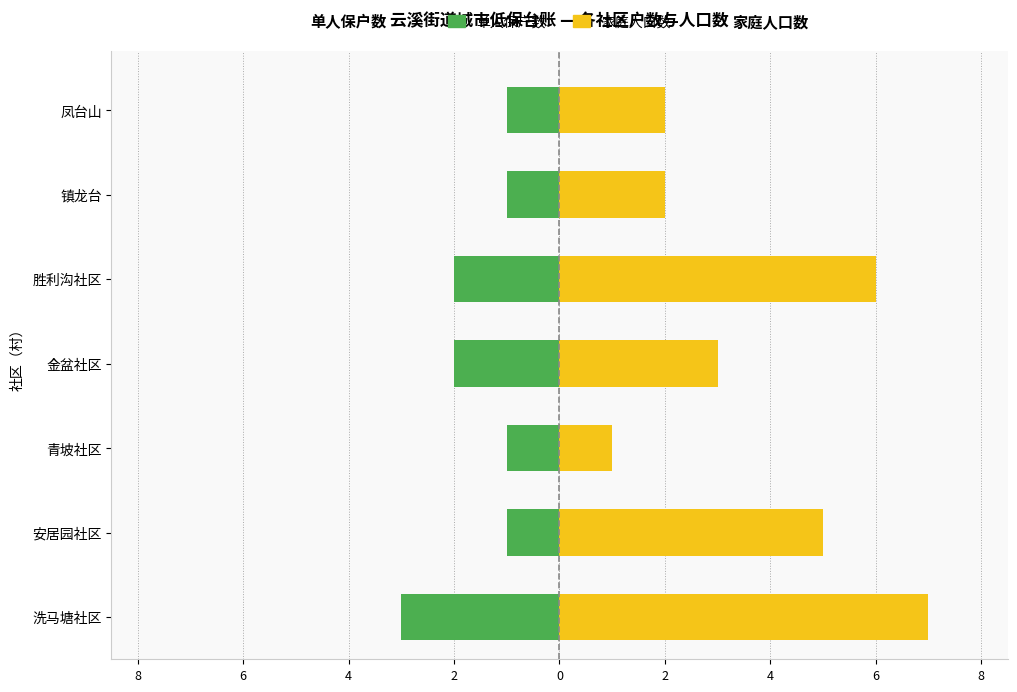

What is the total value across all series at 2?

4